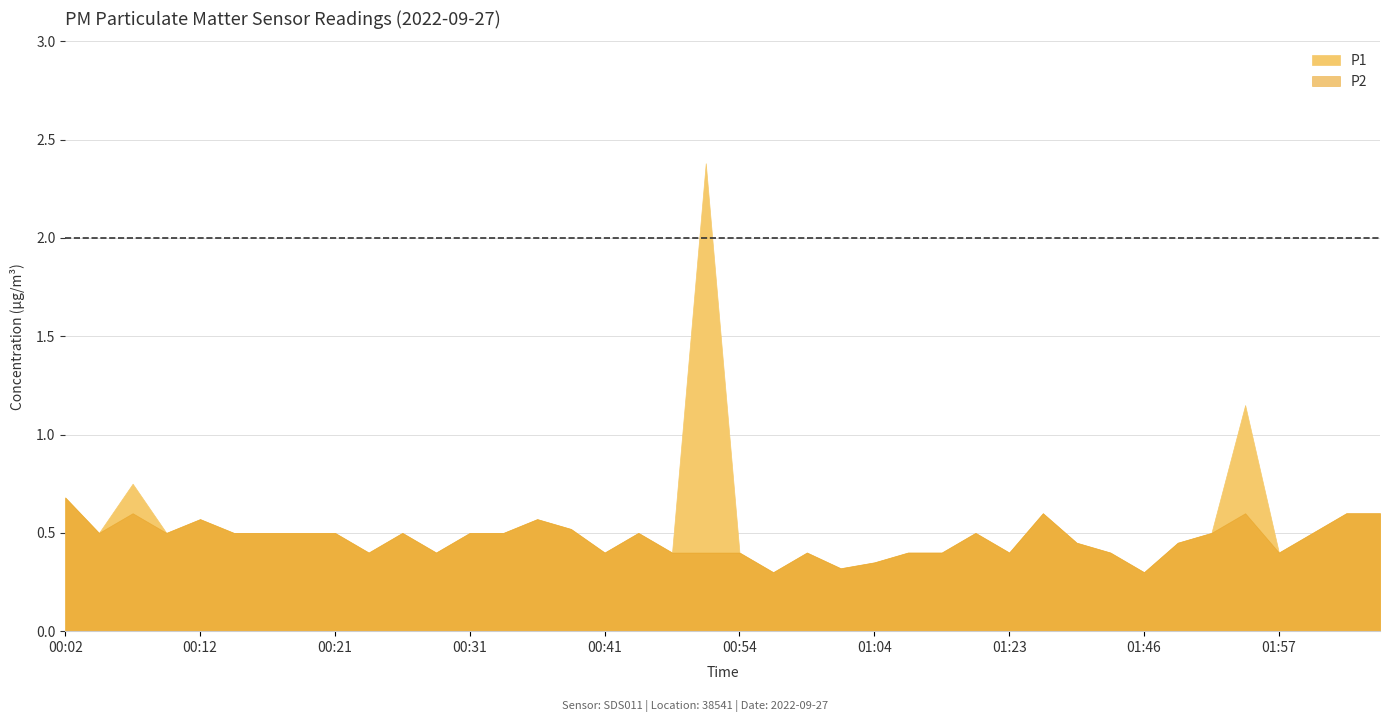

Is the value of P2 at 00:31 greater than the value of P1 at 01:46?

Yes